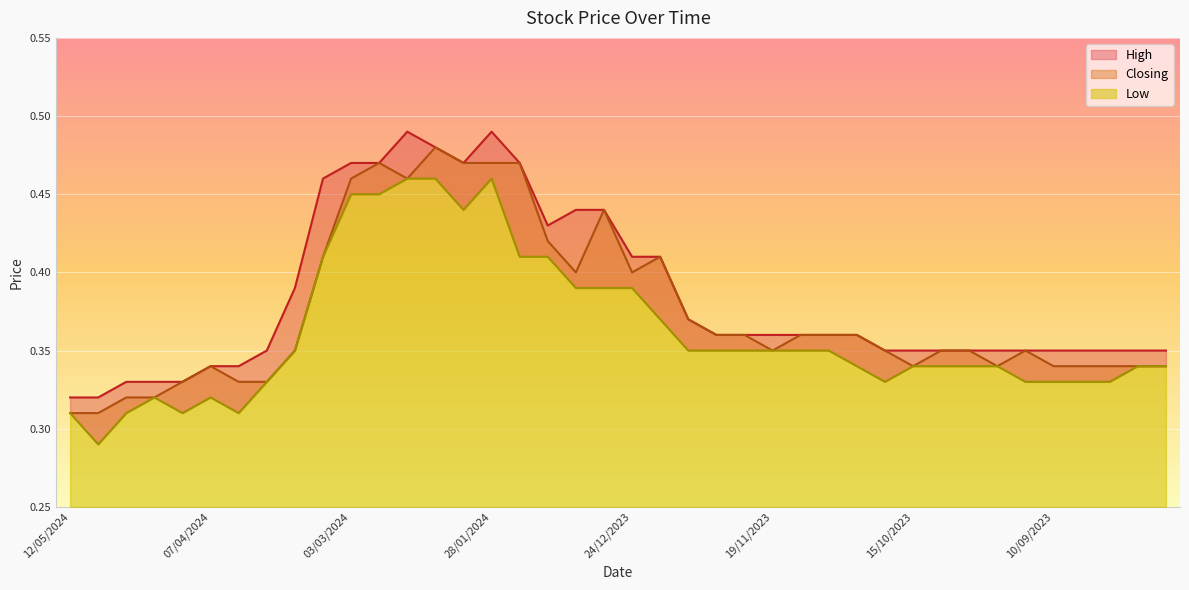

True or false: Closing and High cross at least once.

False